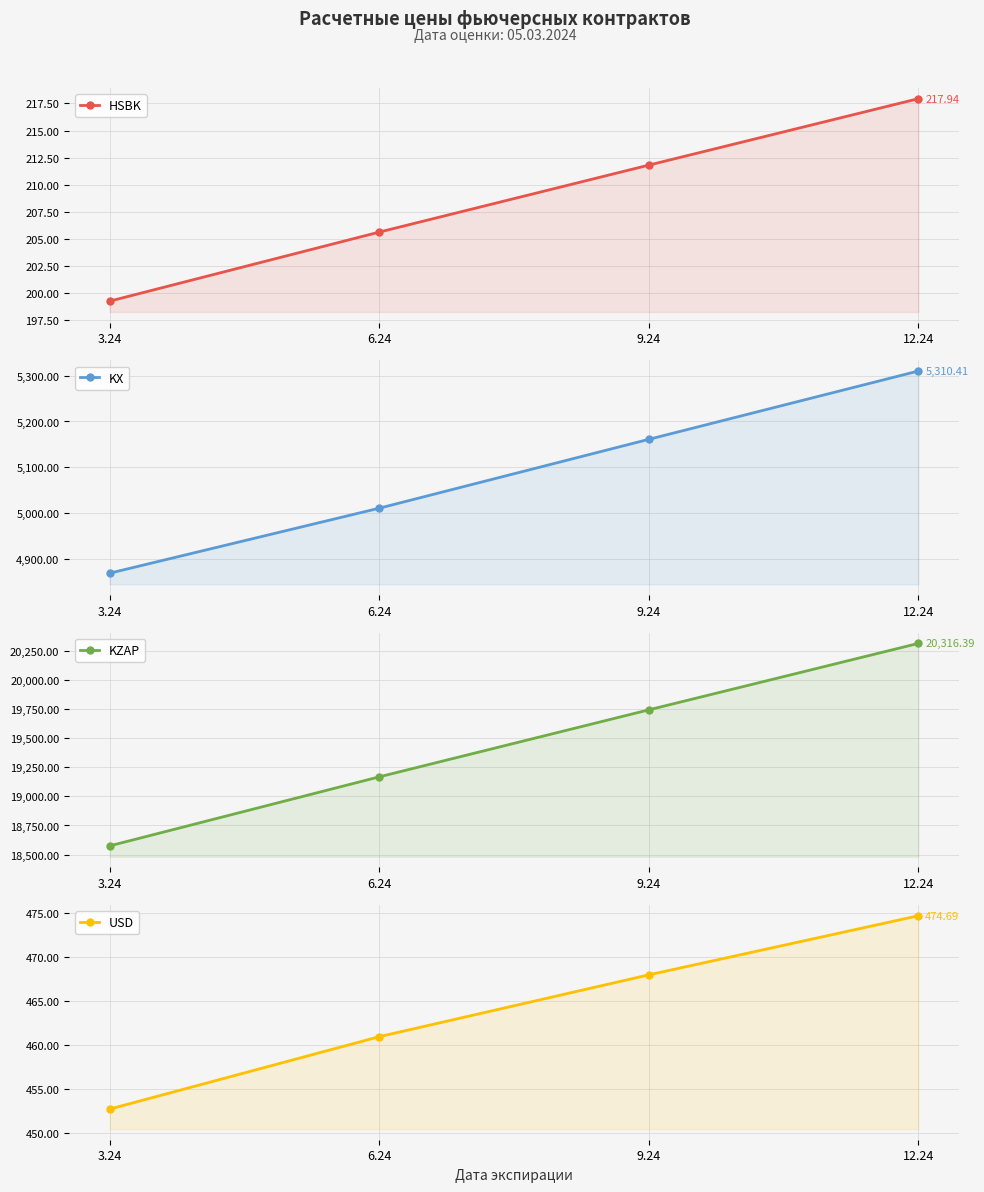

What is the label of the 3rd point from the right?

6.24